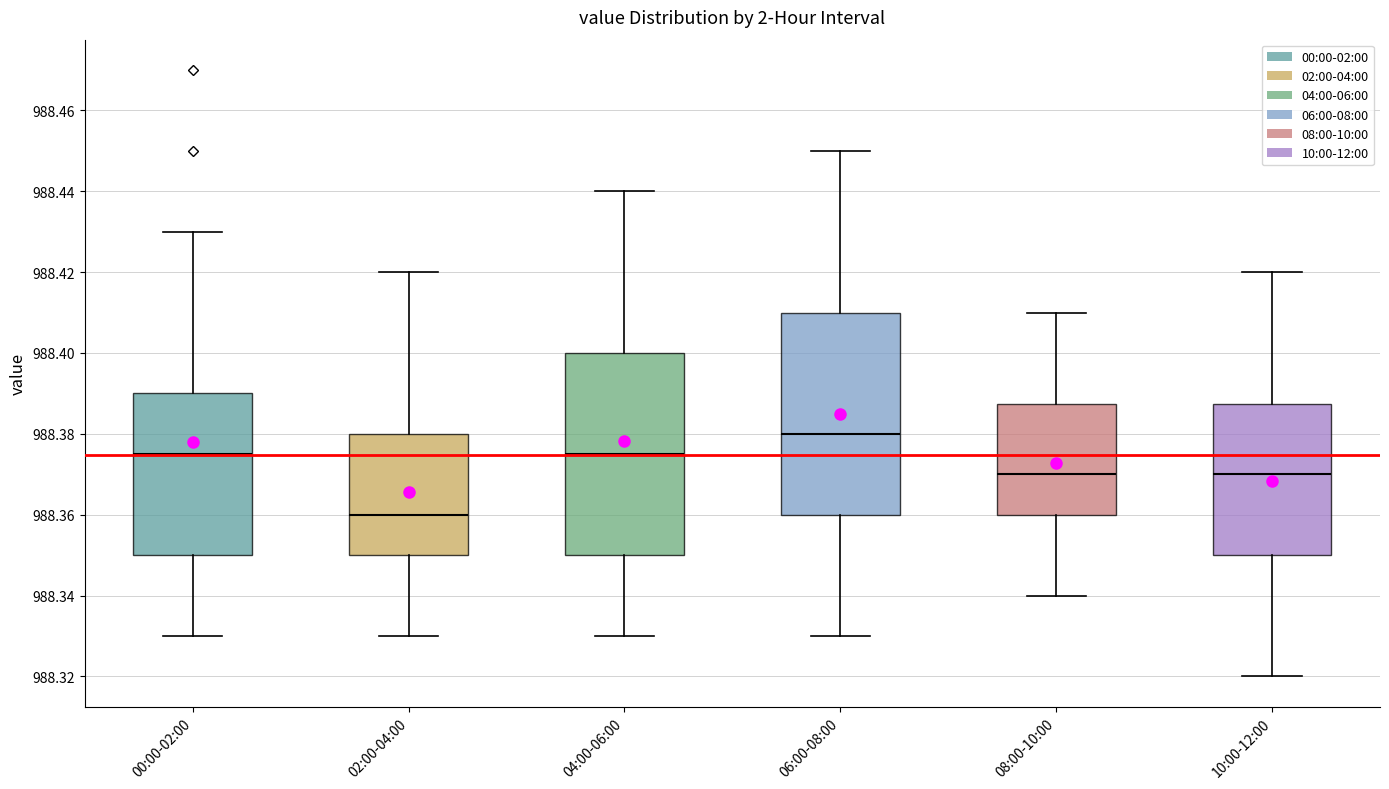

Reading left to right, read every box against the y-axis: the position of its median line, the range the box covers, and the ends of its whiskers. The values are not printed on the chart, so give them approximately, as read against the axis.

00:00-02:00: median 988.376, box 988.350 to 988.390, whiskers 988.330 to 988.430
02:00-04:00: median 988.360, box 988.350 to 988.380, whiskers 988.330 to 988.420
04:00-06:00: median 988.376, box 988.350 to 988.400, whiskers 988.330 to 988.440
06:00-08:00: median 988.380, box 988.360 to 988.410, whiskers 988.330 to 988.450
08:00-10:00: median 988.370, box 988.360 to 988.388, whiskers 988.340 to 988.410
10:00-12:00: median 988.370, box 988.350 to 988.388, whiskers 988.320 to 988.420